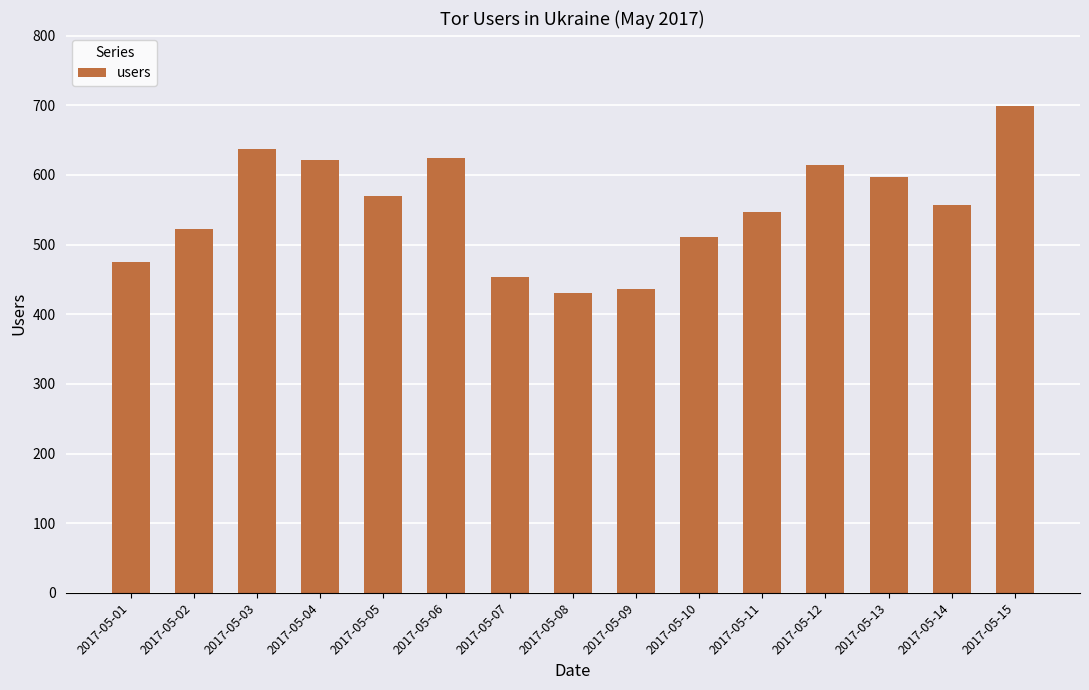

True or false: the data shows 749 at 2017-05-02.

False